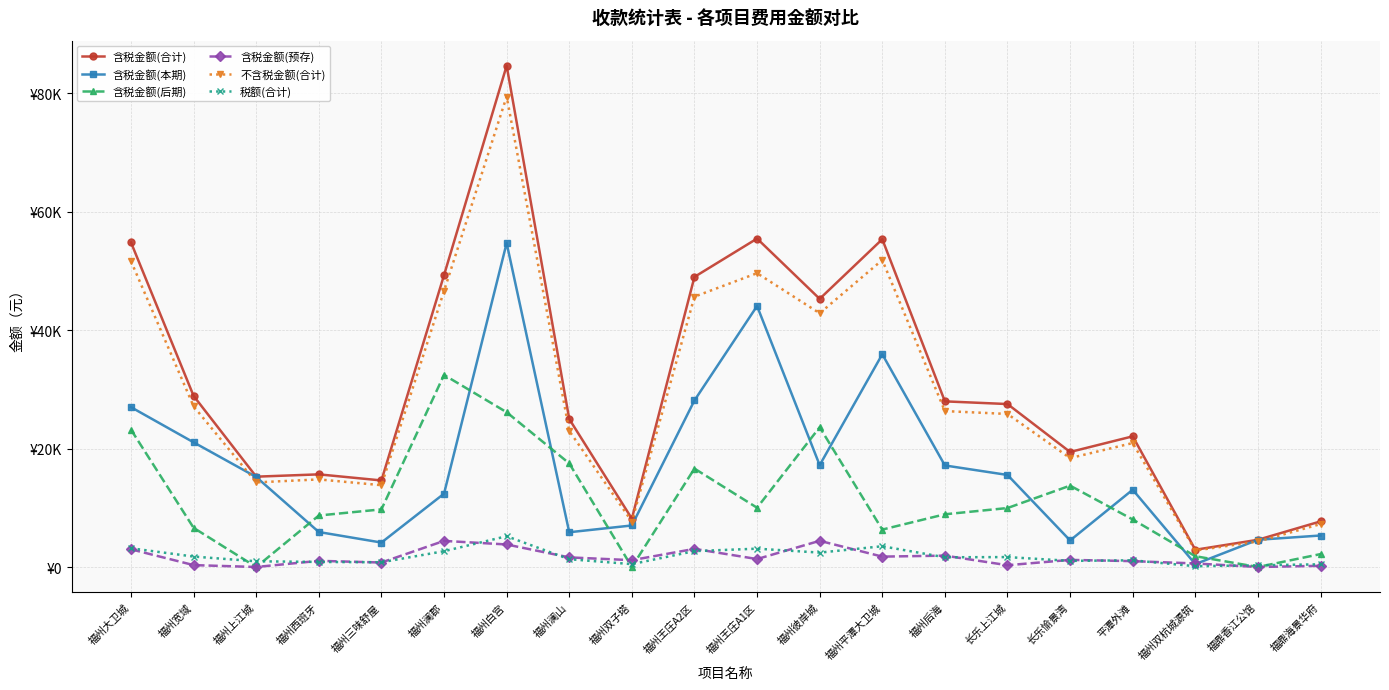

At which category does 税额(合计) reach its first local peak?

福州白宫